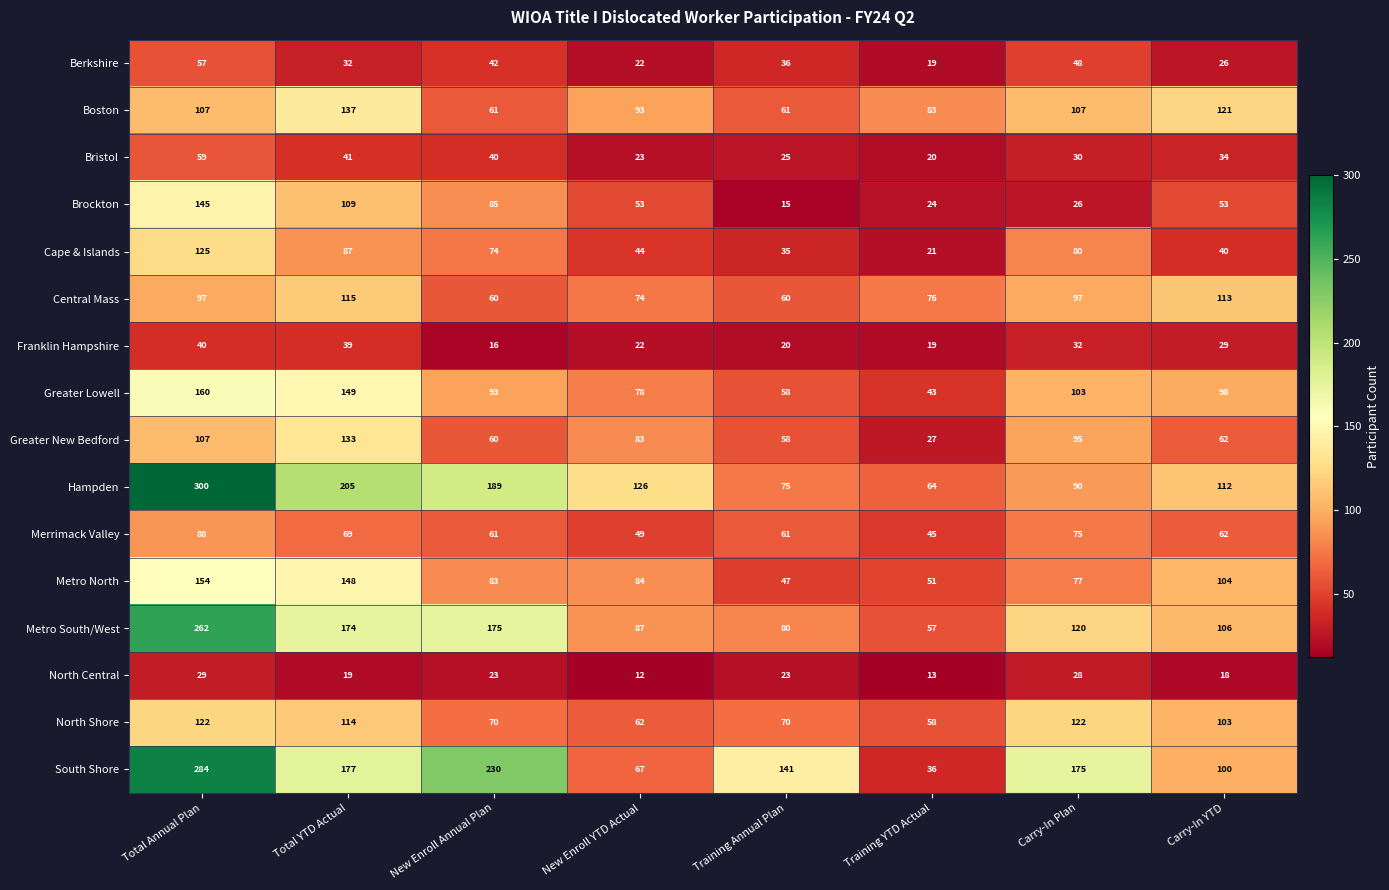

How many data points does each series have?

8